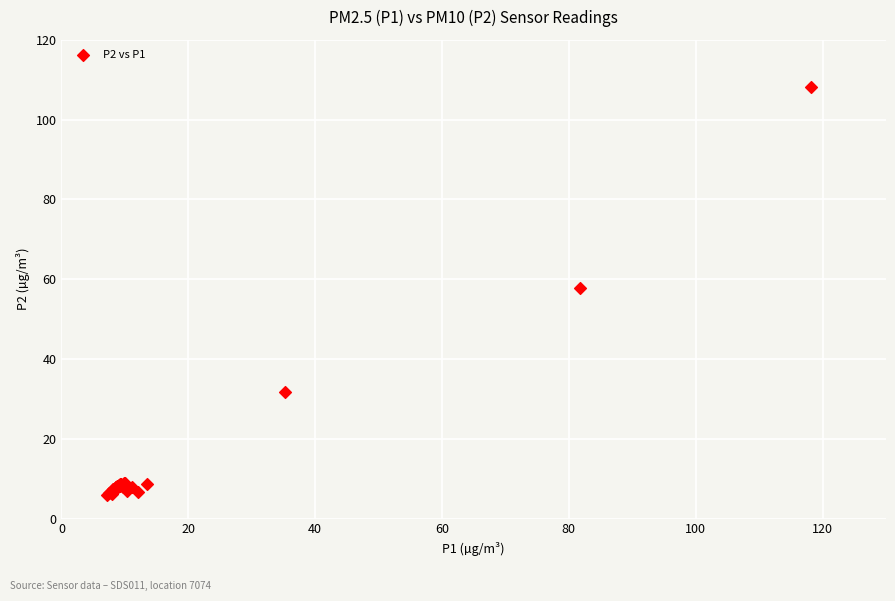

What Y value in the scatter plot is closest to 56?

57.8